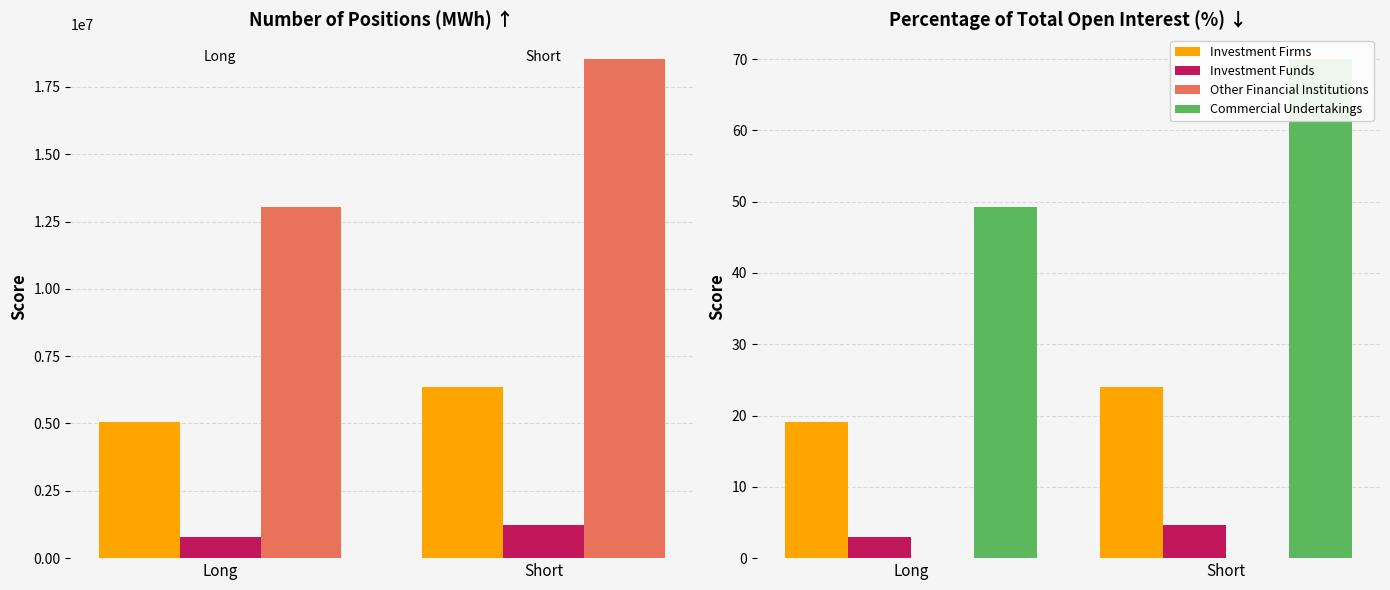

Which series has the largest range (max minus min)?

Commercial Undertakings